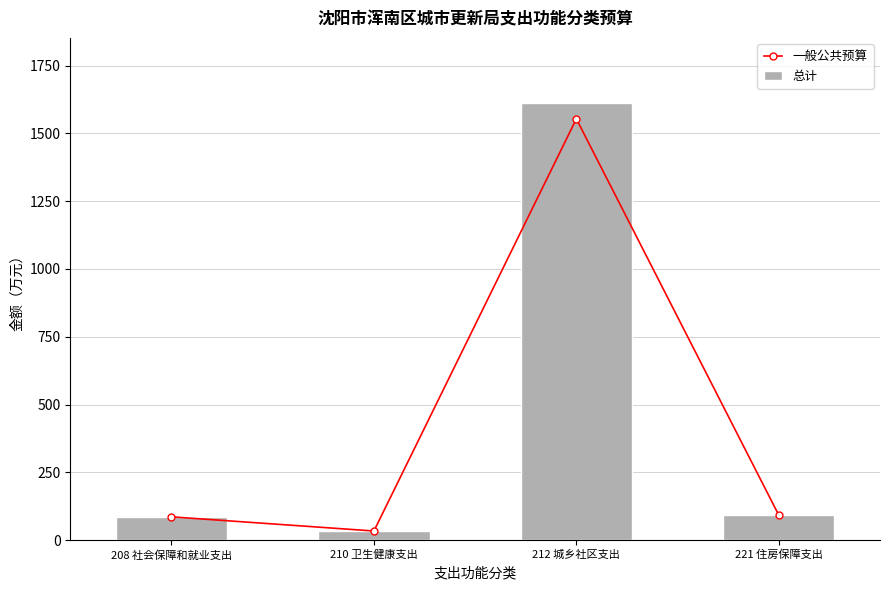

Which has a higher value, 221 住房保障支出 or 210 卫生健康支出?

221 住房保障支出